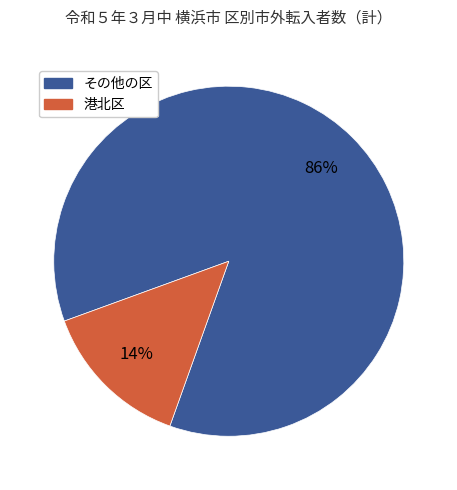

Does any single category account for the majority?

Yes